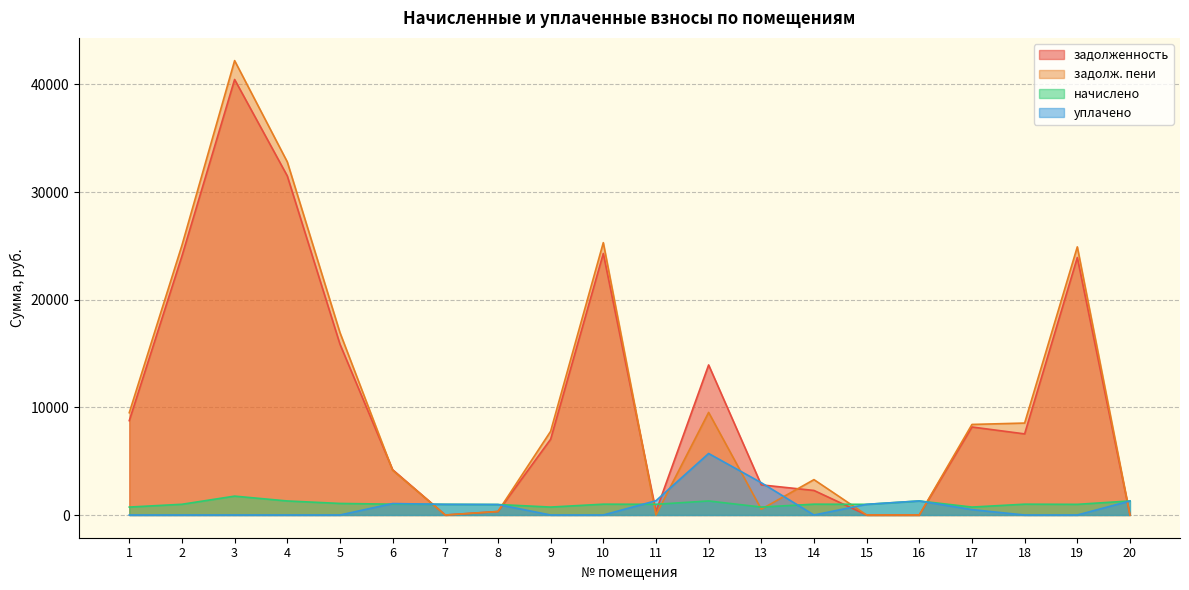

At which label does уплачено first exceed 500?

6